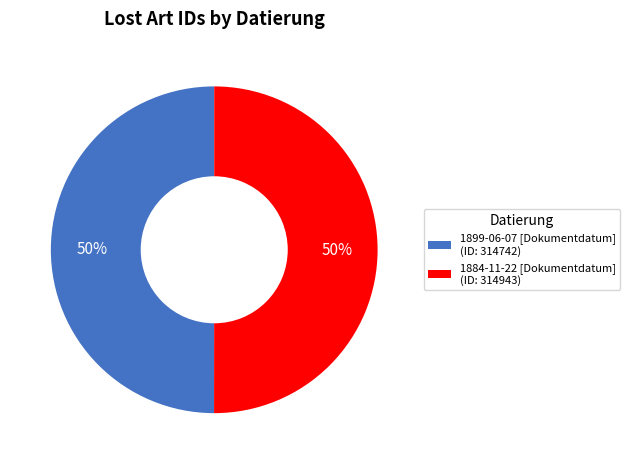

Approximately how many times larger is the value at 1899-06-07 [Dokumentdatum] (ID: 314742) compared to 1884-11-22 [Dokumentdatum] (ID: 314943)?

1.0